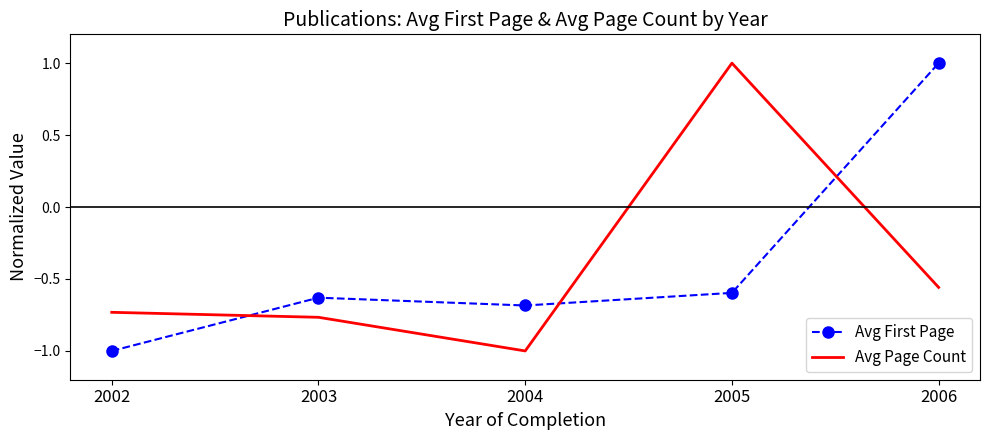

At how many categories does at least one series exceed 0?

2